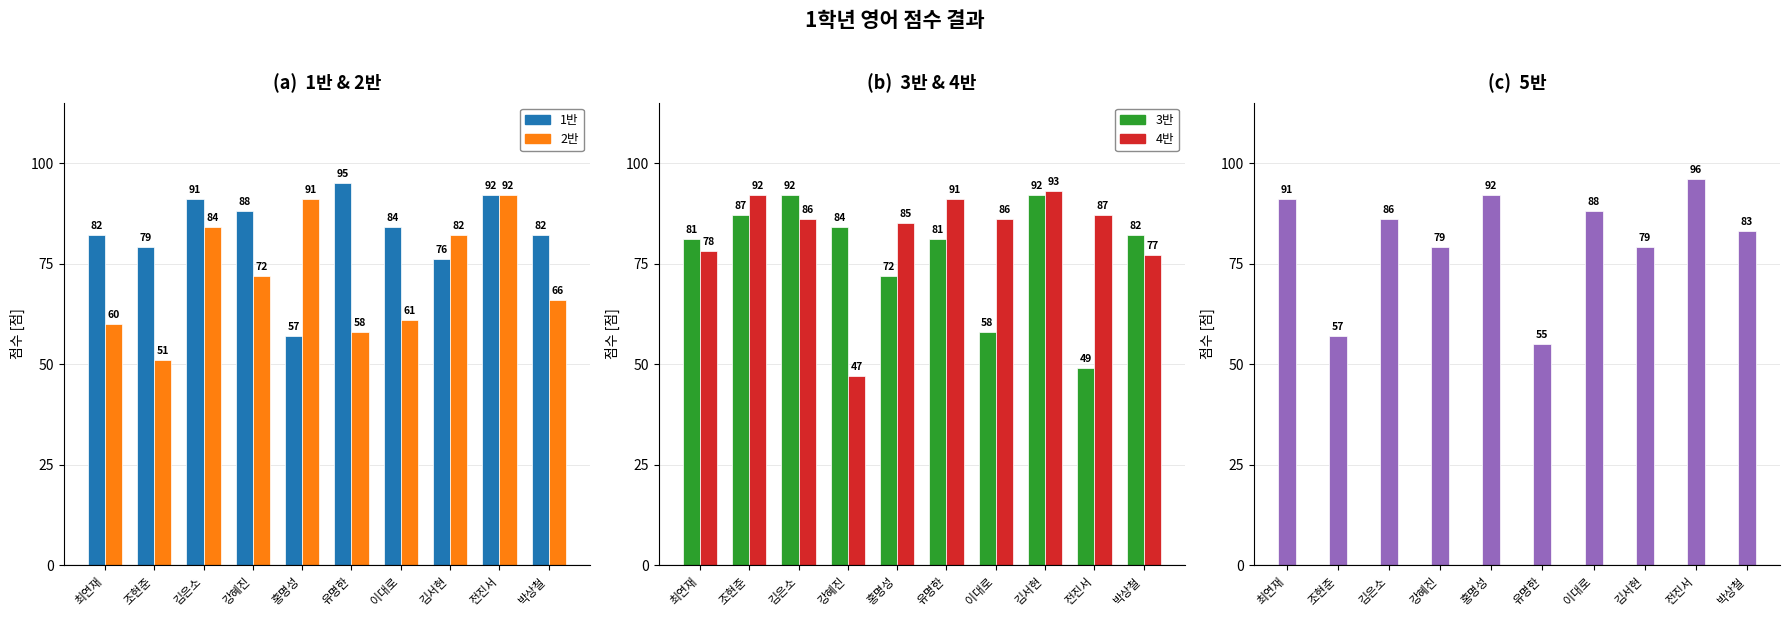

List the series in order of their peak value, lowest first.

2반, 3반, 4반, 1반, 5반